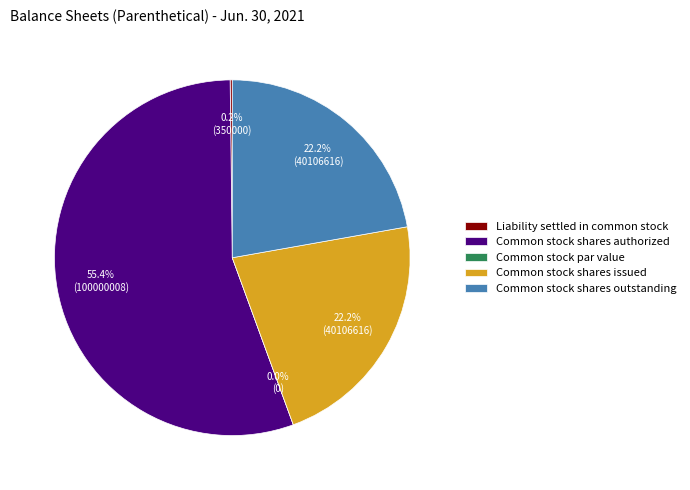

Which slice is the largest?

Common stock shares authorized